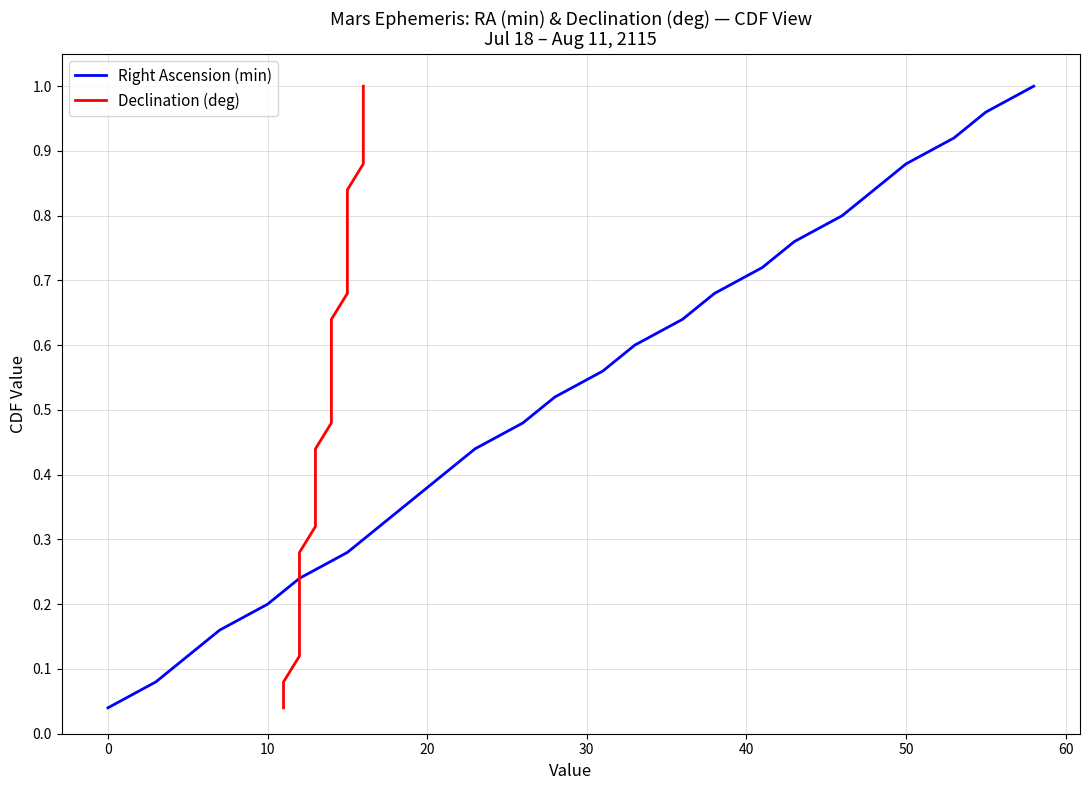

Is the value of Declination (deg) at 22 greater than the value of Right Ascension (min) at 12?

Yes